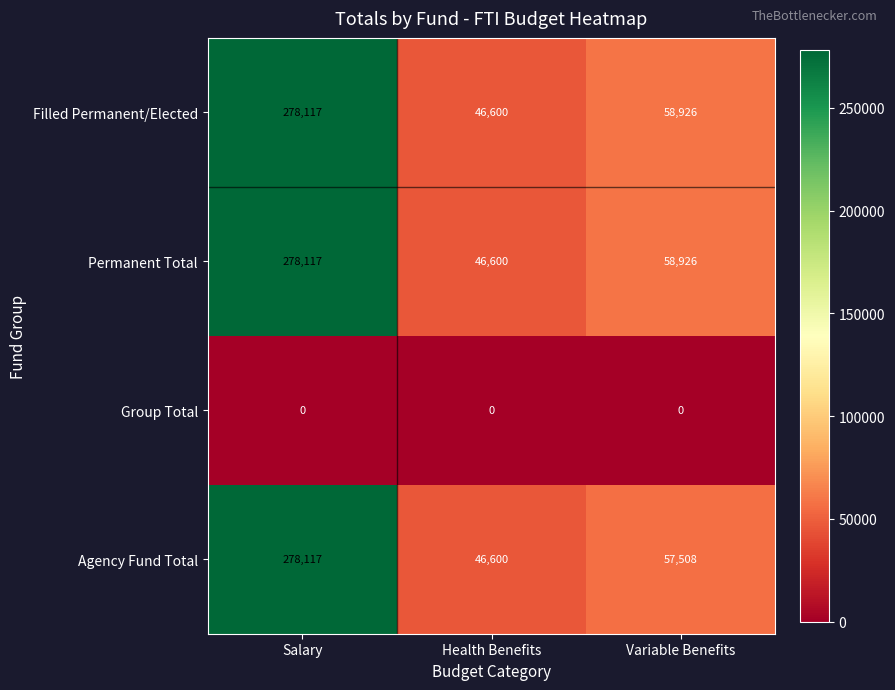

At which category is the sum across all series the highest?

Salary